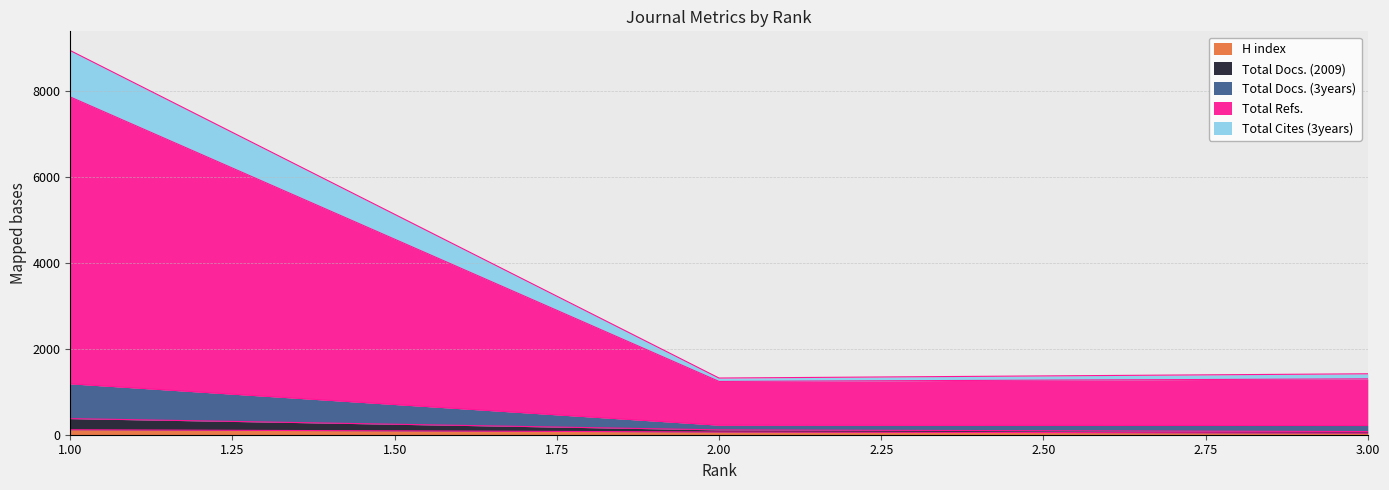

Which has a higher value, 1 or 3?

1